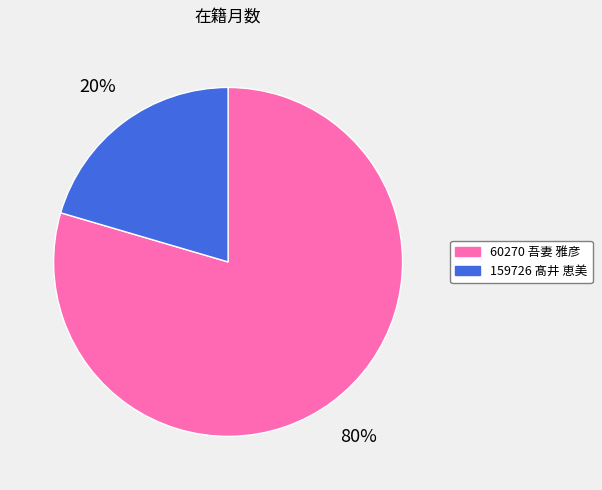

To the nearest percent, what portion does 60270 吾妻 雅彦 represent?

80%